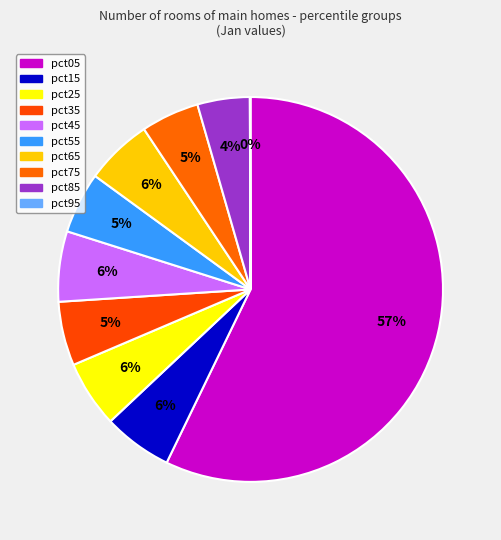

To the nearest percent, what is the difference between the largest and smallest slice percentages?

57%